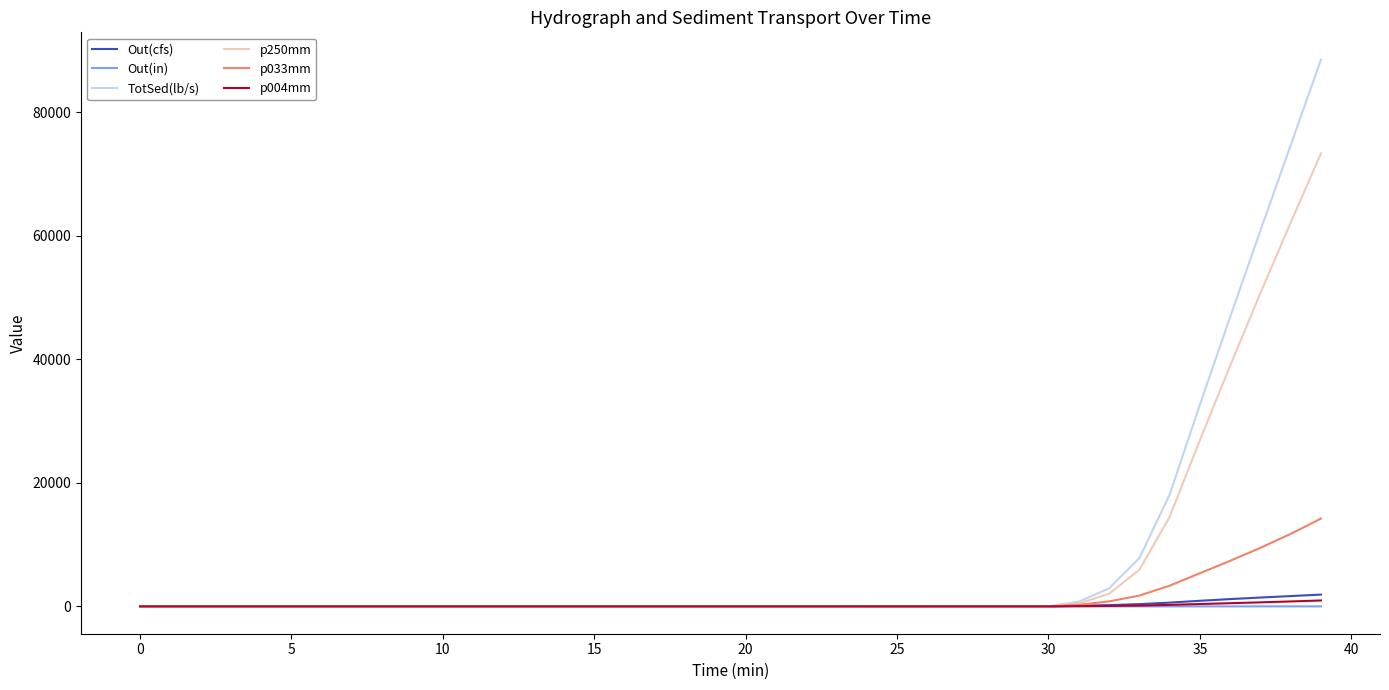

What is the difference between the maximum and minimum values in the Out(cfs) series?

1907.3